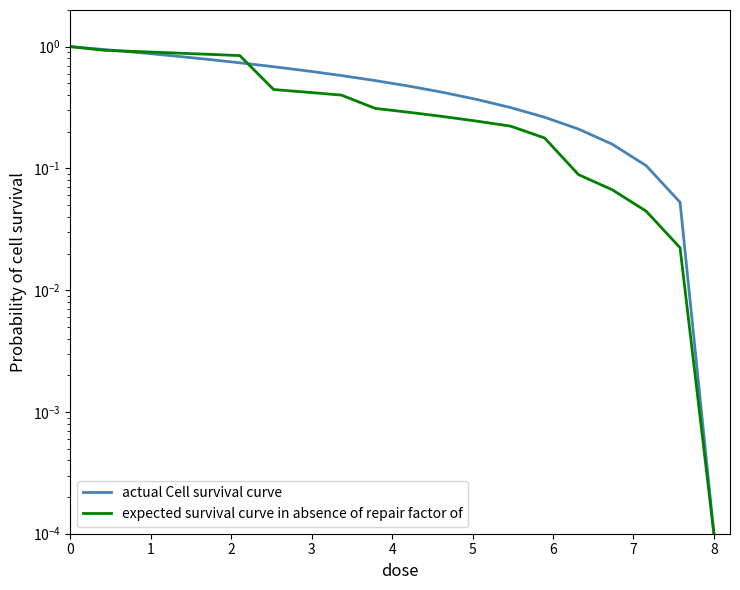

True or false: actual Cell survival curve has more than 2 points higher than both neighbors.

False